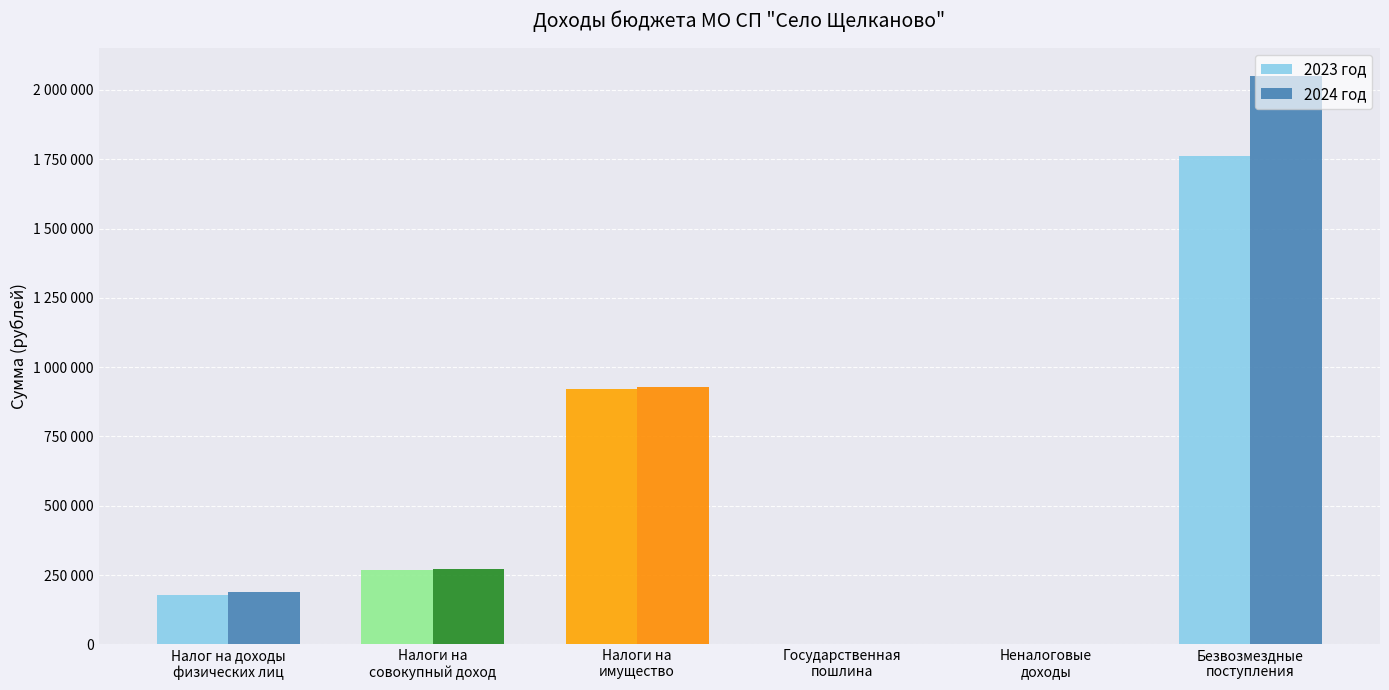

List the series in order of their overall mean, lowest first.

2023 год, 2024 год